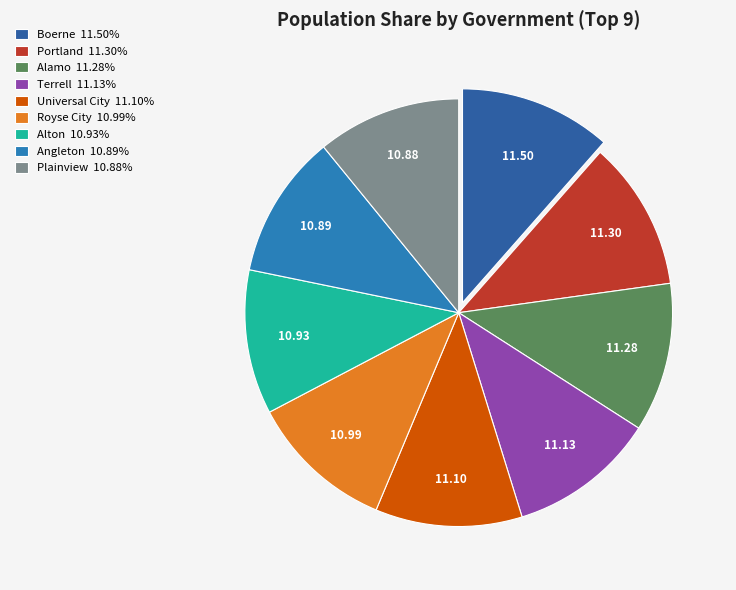

How many segments does this pie chart have?

9